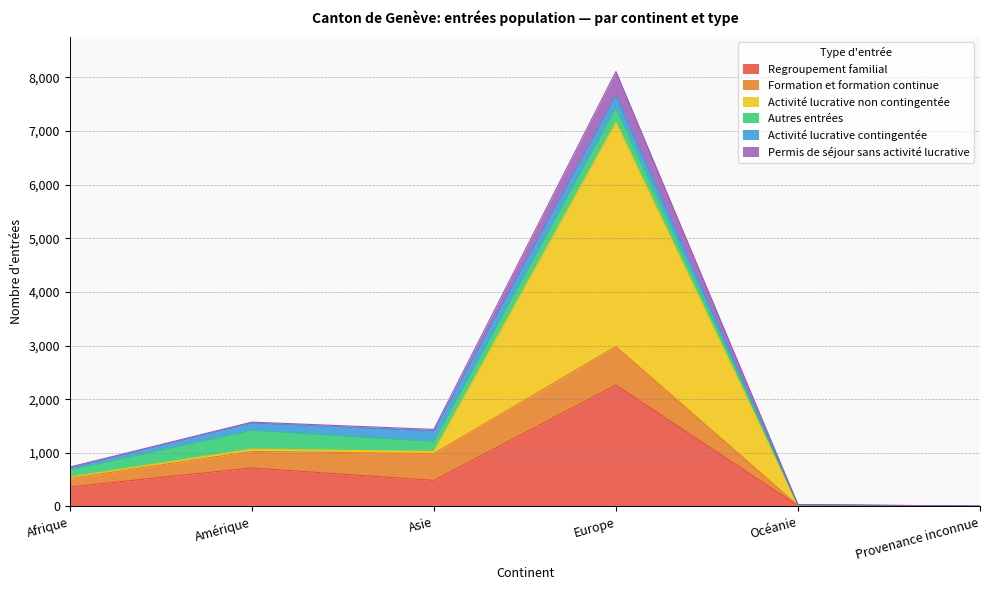

What is the difference between the second highest and minimum values in the Regroupement familial series?

714